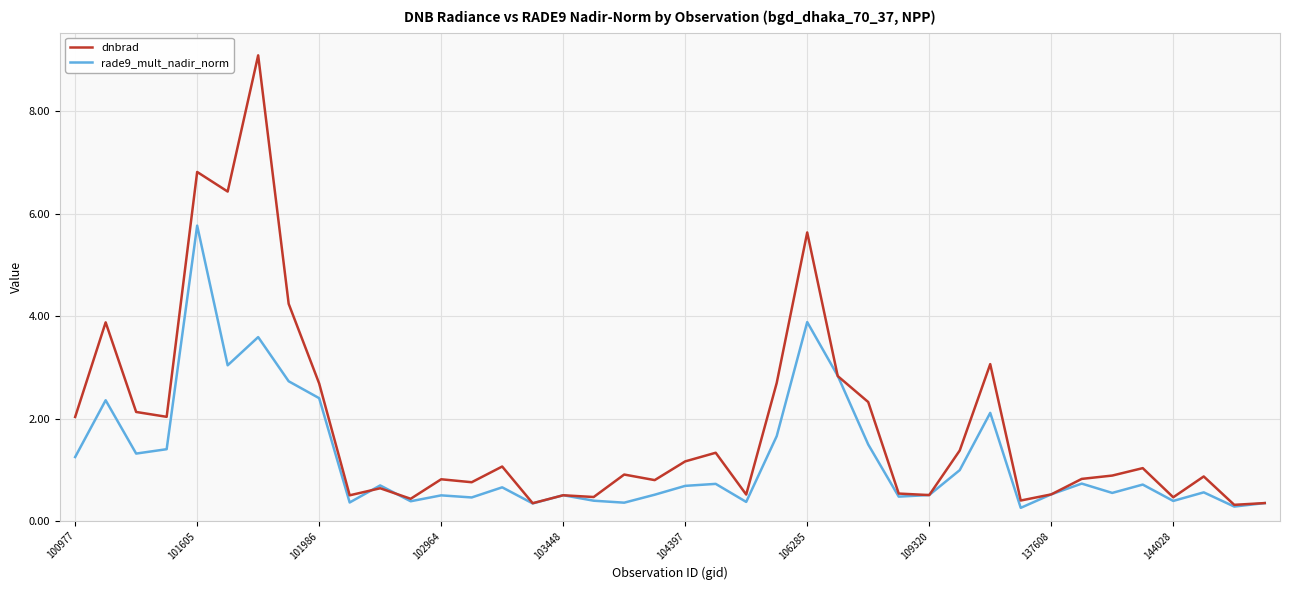

Rank the series by their average value, from highest to lowest.

dnbrad, rade9_mult_nadir_norm